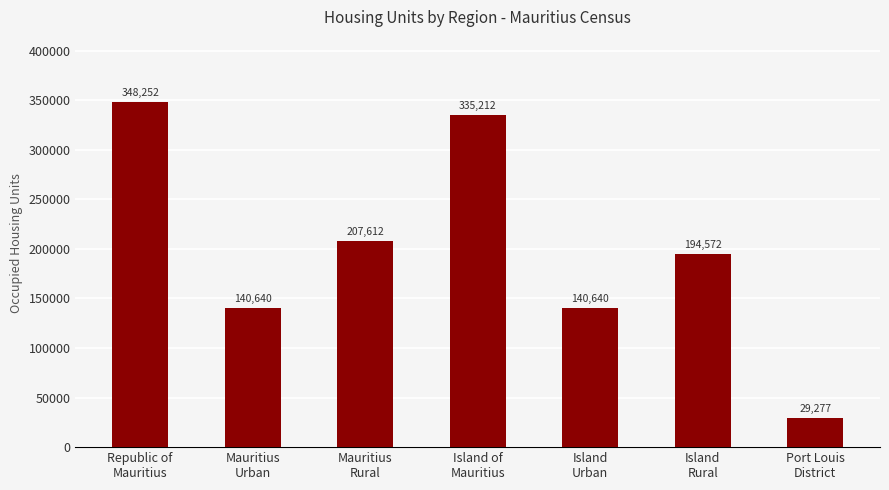

What position from the right is Mauritius
Urban?

6